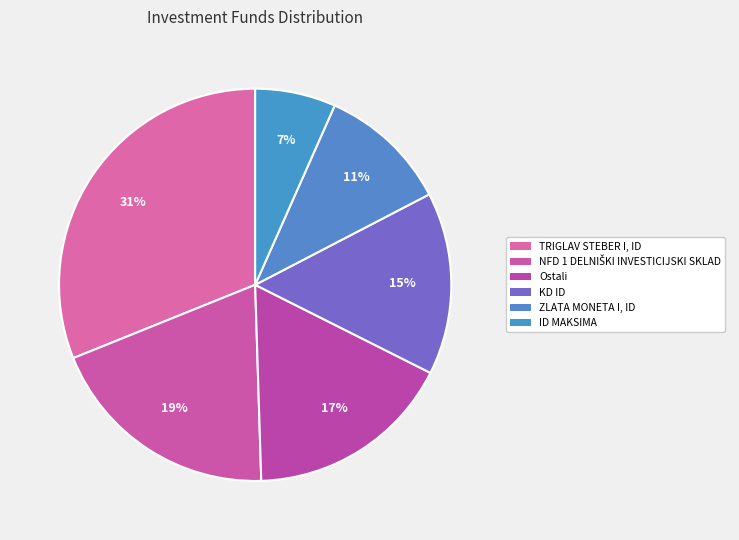

To the nearest percent, what is the difference between the largest and smallest slice percentages?

24%